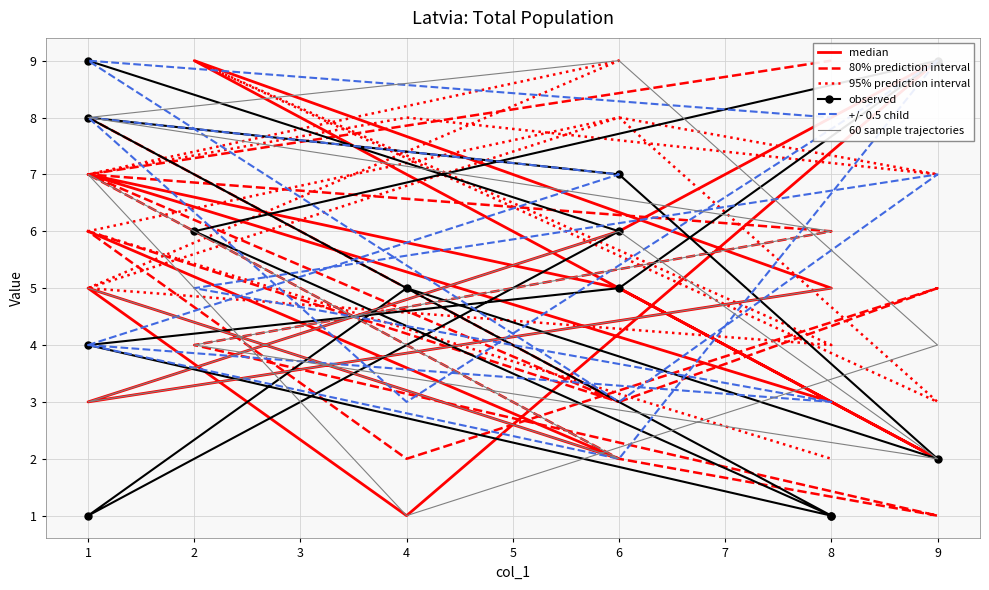

What is the sum of the +/- 0.5 child values at 9 and 6?

14